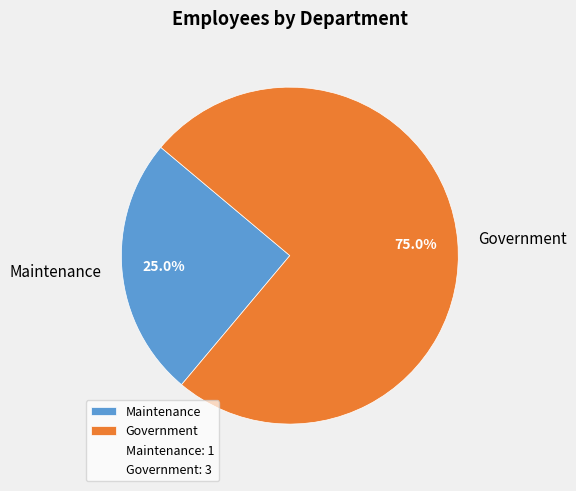

How many segments does this pie chart have?

2